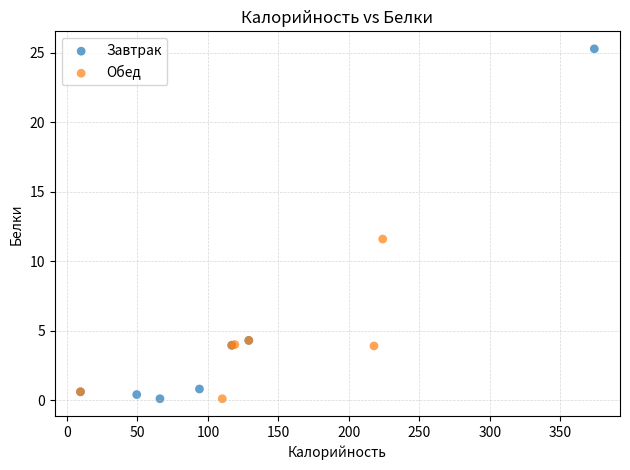

Which series contains the highest Y value?

Завтрак